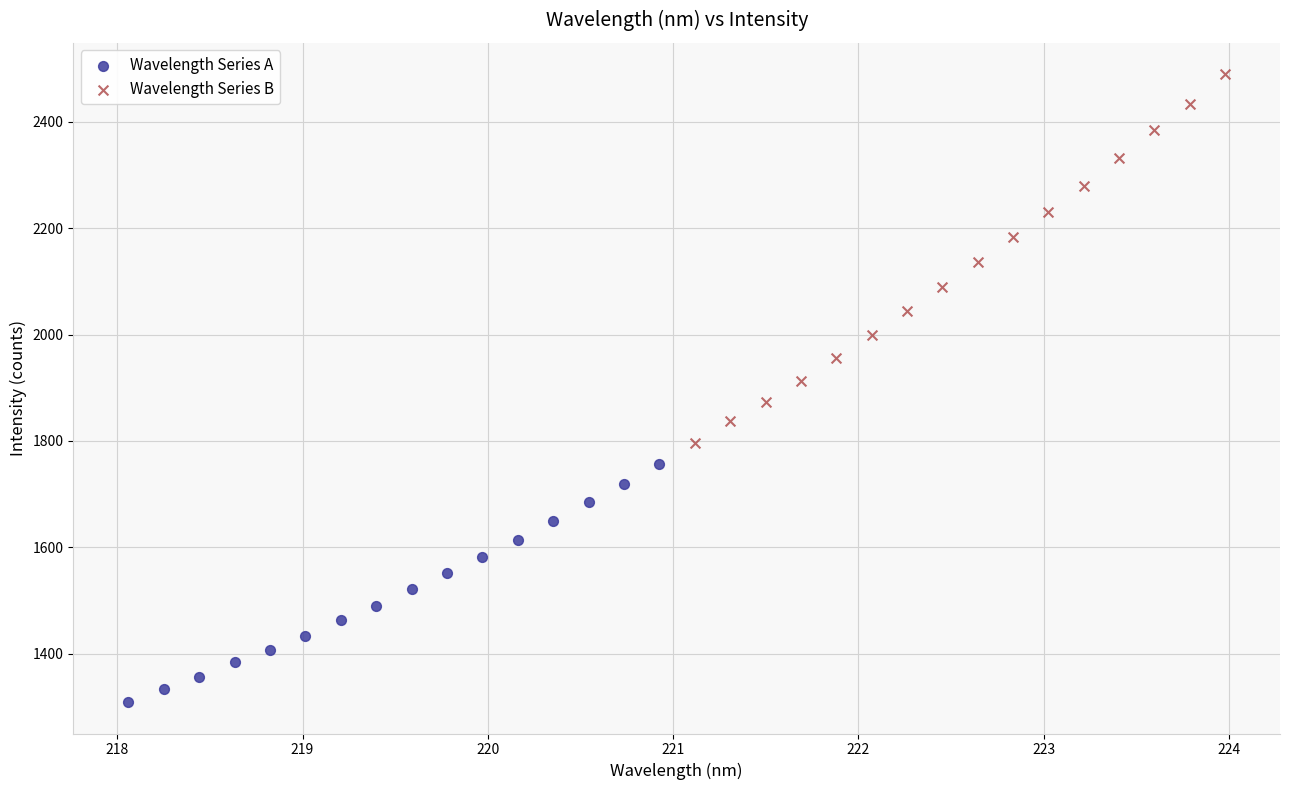

Which series has the largest Y range (max minus min)?

Wavelength Series B